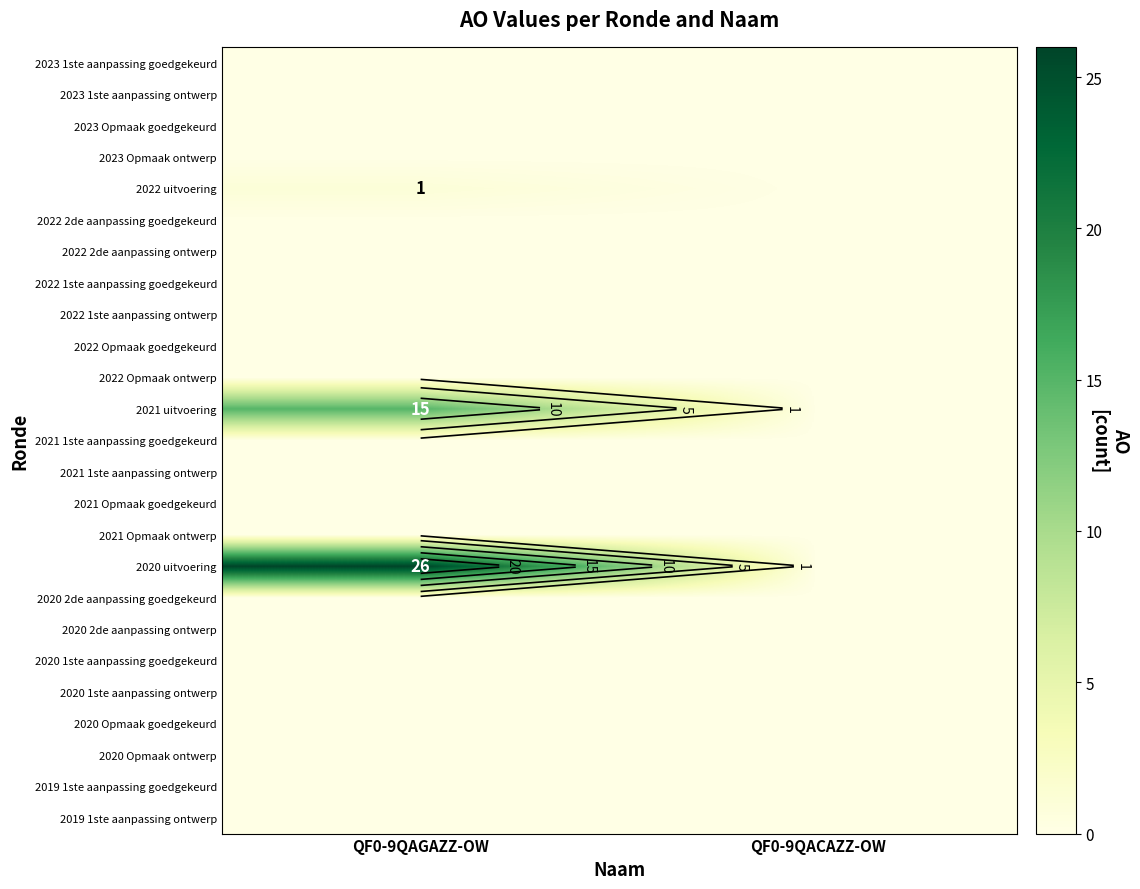

Is the value of 2022 2de aanpassing goedgekeurd at QF0-9QACAZZ-OW greater than the value of 2020 uitvoering at QF0-9QACAZZ-OW?

No